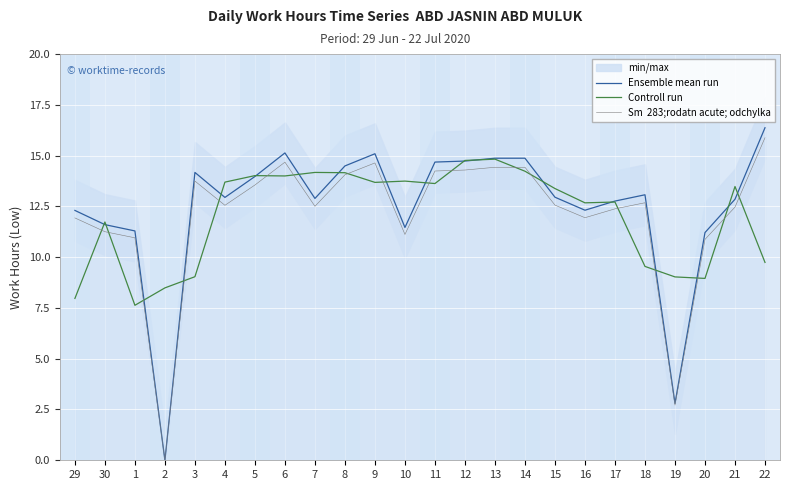

What is the approximate value of Sm  283;rodatn acute; odchylka at 17?

12.4